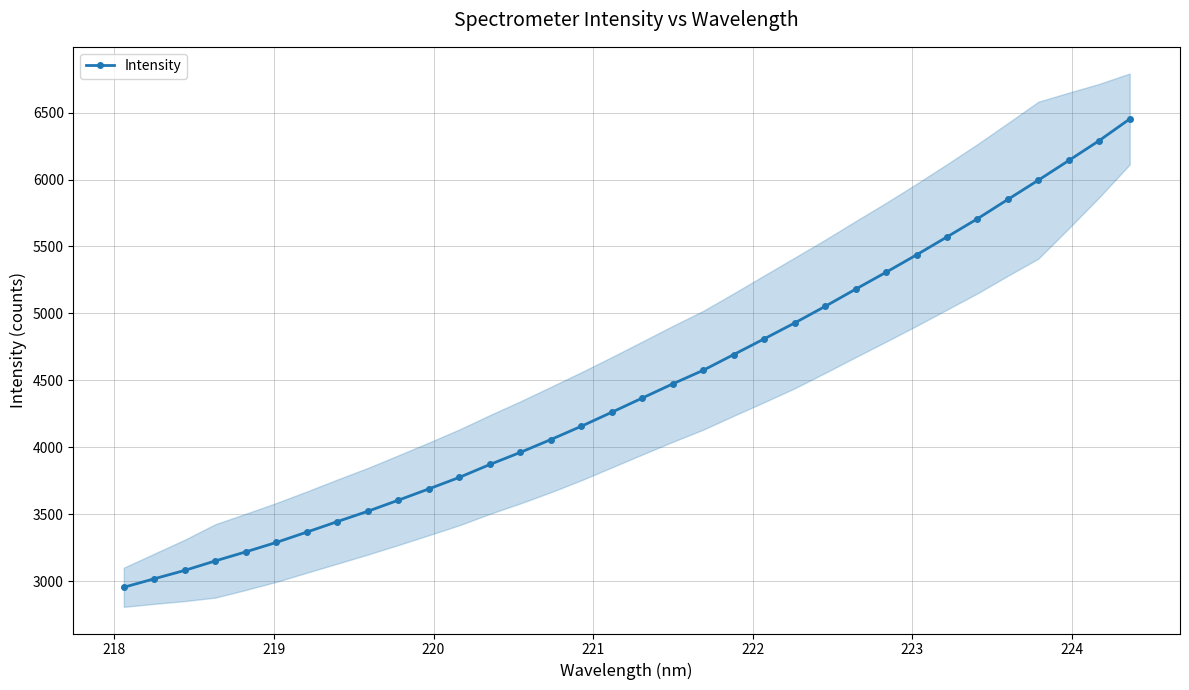

What is the value of the Intensity point at the 32nd from the left?

6142.8